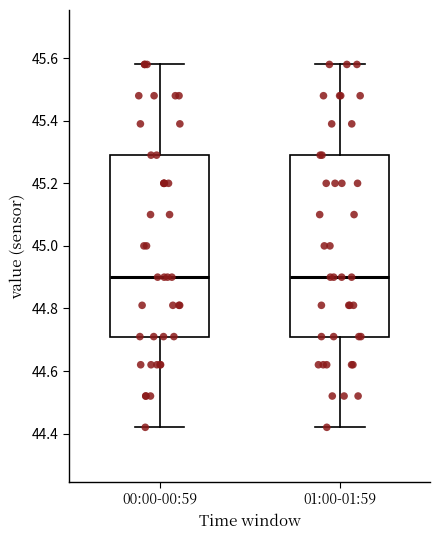

Where does the lower whisker of the box for 00:00-00:59 end on the y-axis? The values are not printed on the chart, so give them approximately, as read against the axis.

44.42